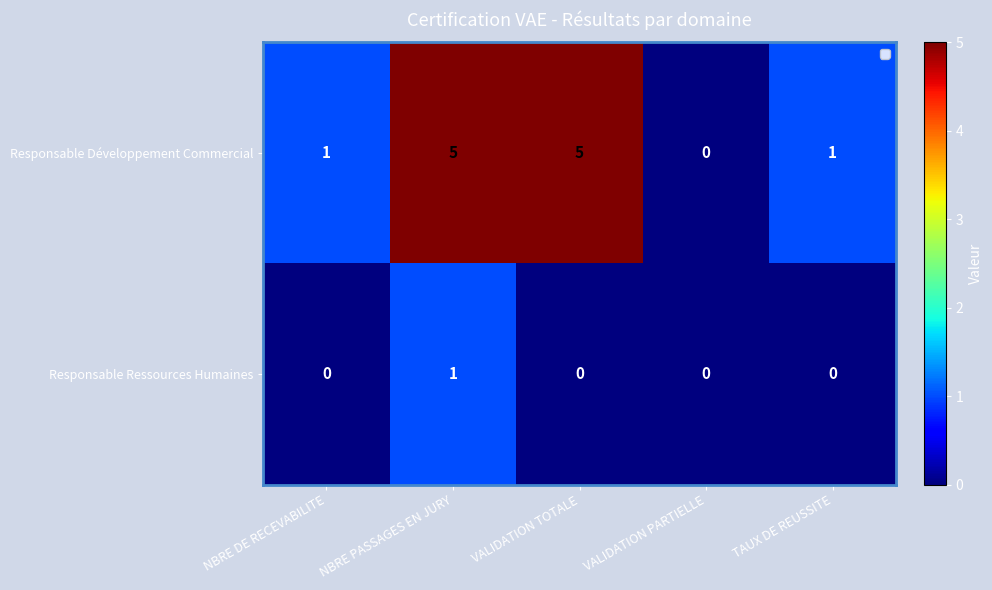

List the series in order of their peak value, lowest first.

Responsable Ressources Humaines, Responsable Développement Commercial